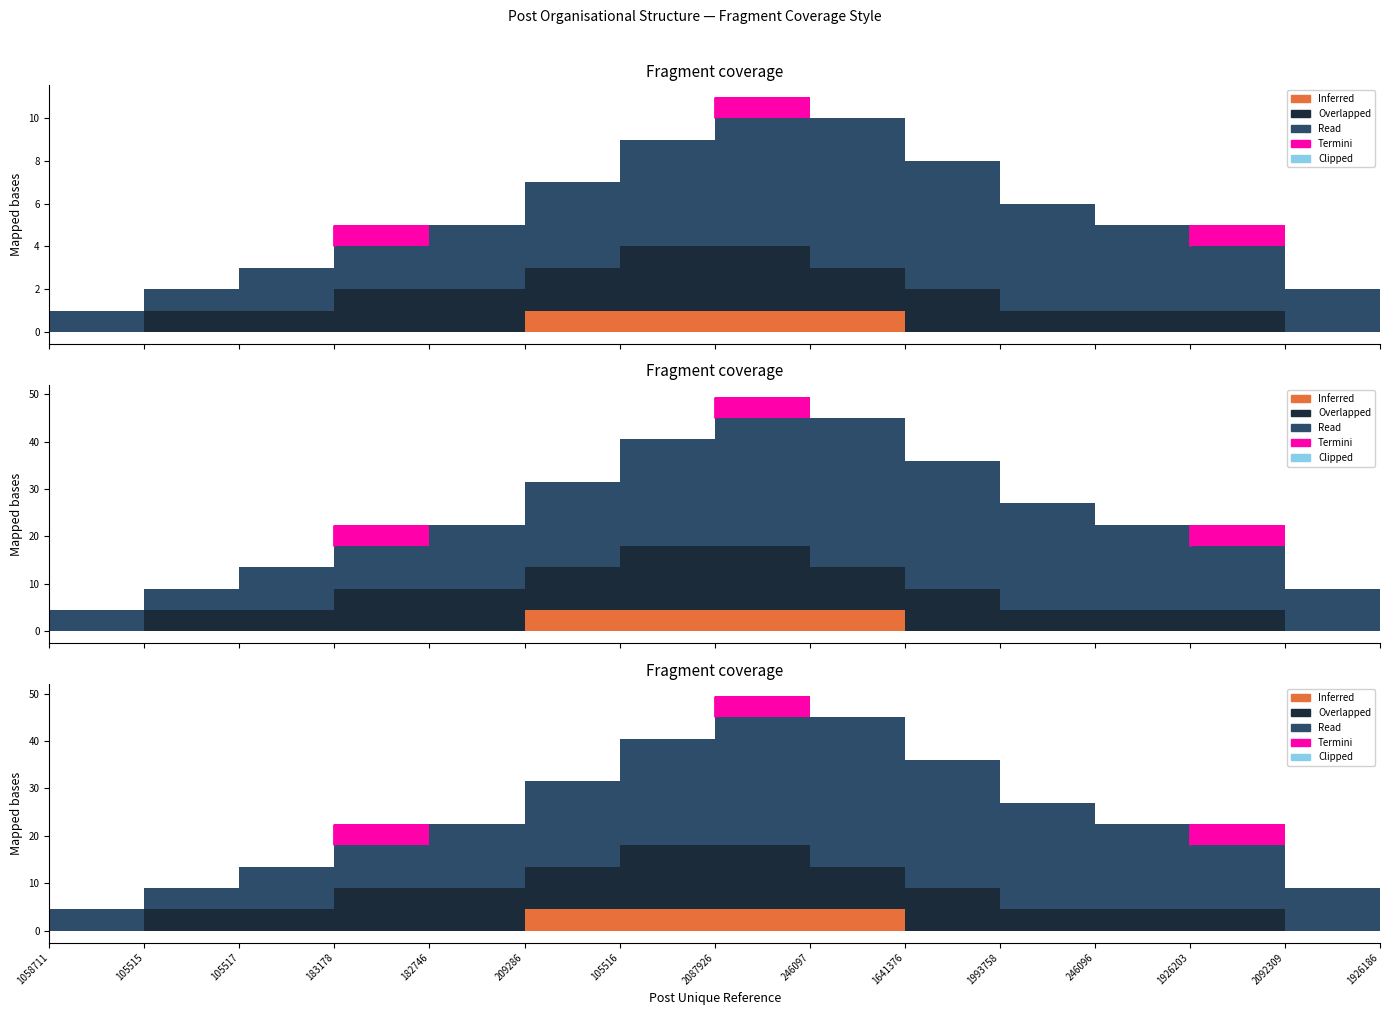

At which label does Termini reach its peak?

183178